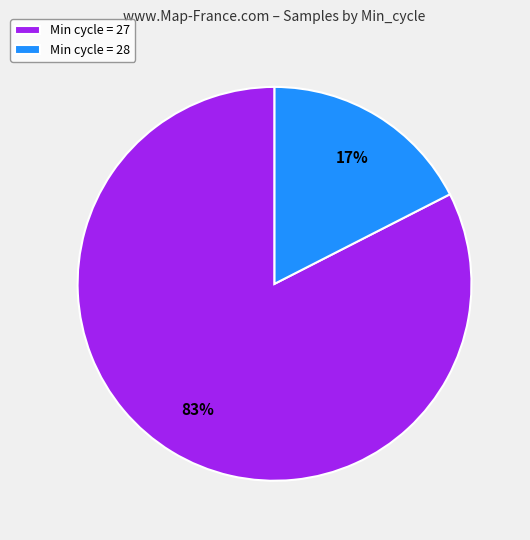

Rank the categories by value from lowest to highest.

Min cycle = 28, Min cycle = 27